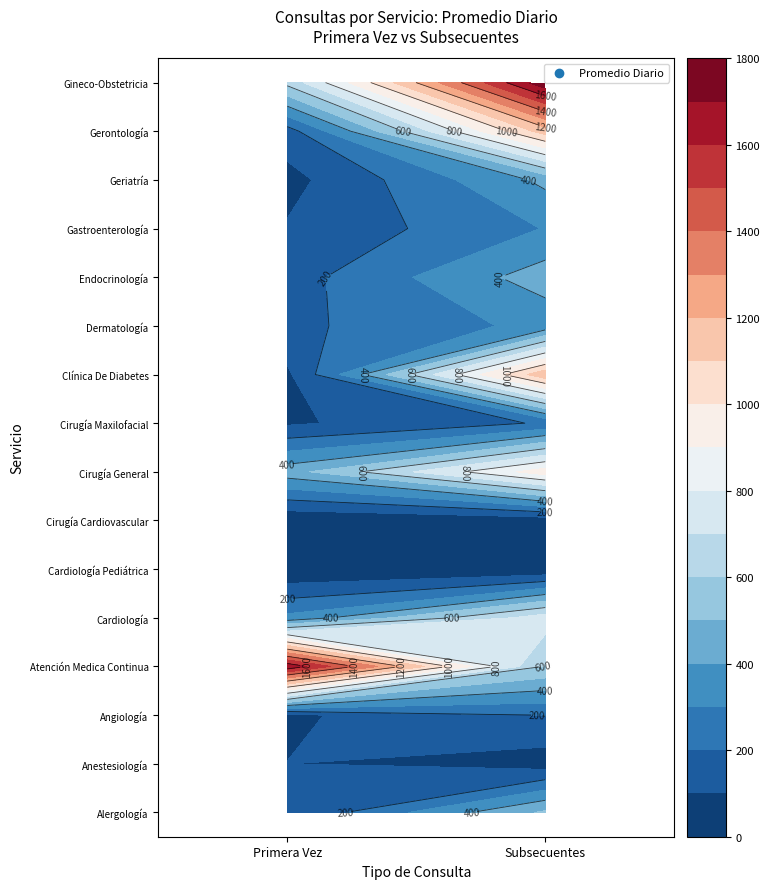

Reading right to left, list all the values displayed in this chart.

Alergología: 1=517	0=107
Anestesiología: 1=46	0=101
Angiología: 1=204	0=83
Atención Medica Continua: 1=592	0=1682
Cardiología: 1=756	0=327
Cardiología Pediátrica: 1=12	0=6
Cirugía Cardiovascular: 1=38	0=11
Cirugía General: 1=955	0=458
Cirugía Maxilofacial: 1=210	0=84
Clínica De Diabetes: 1=1176	0=81
Dermatología: 1=330	0=175
Endocrinología: 1=452	0=156
Gastroenterología: 1=304	0=109
Geriatría: 1=424	0=66
Gerontología: 1=1150	0=155
Gineco-Obstetricia: 1=1771	0=631